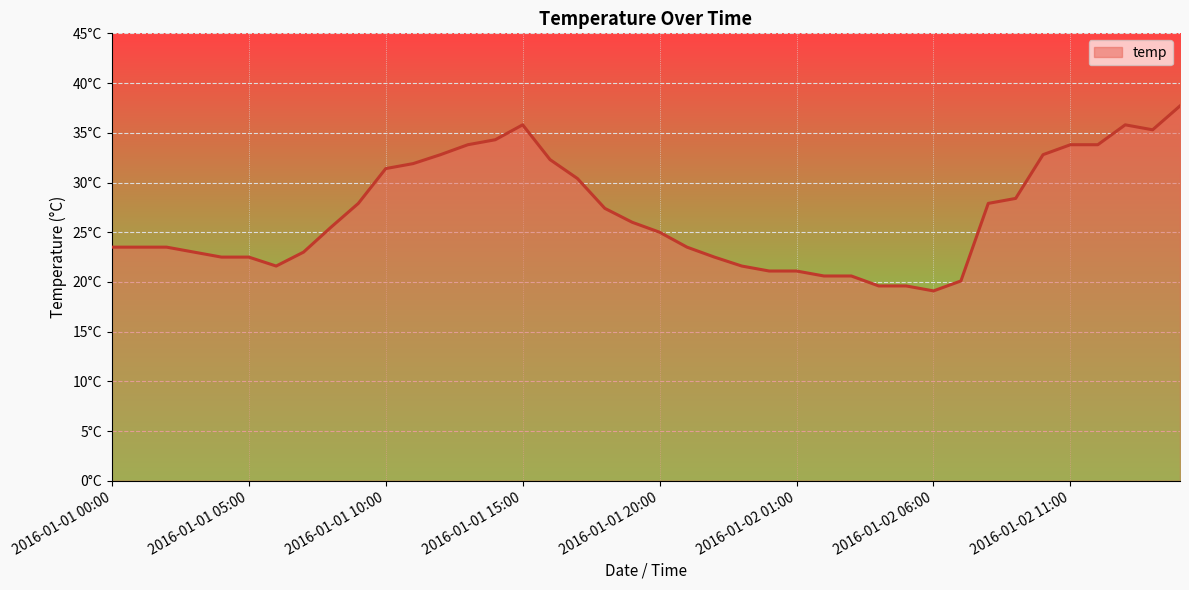

How many points are higher than both their immediate neighbors (excluding endpoints)?

2